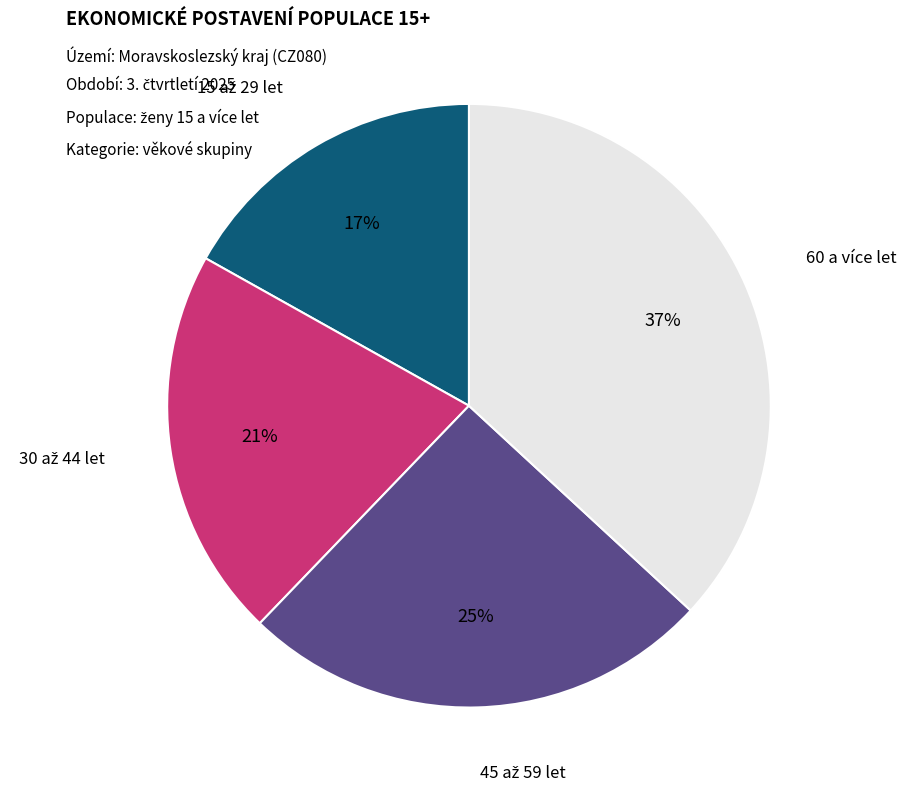

To the nearest percent, what is the difference between the largest and smallest slice percentages?

20%